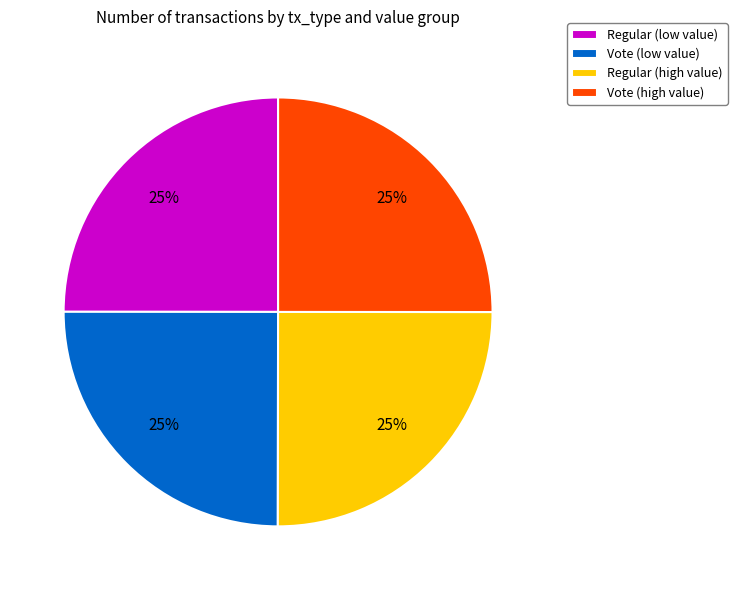

The Regular (low value) slice represents 40% of the pie. True or false?

False